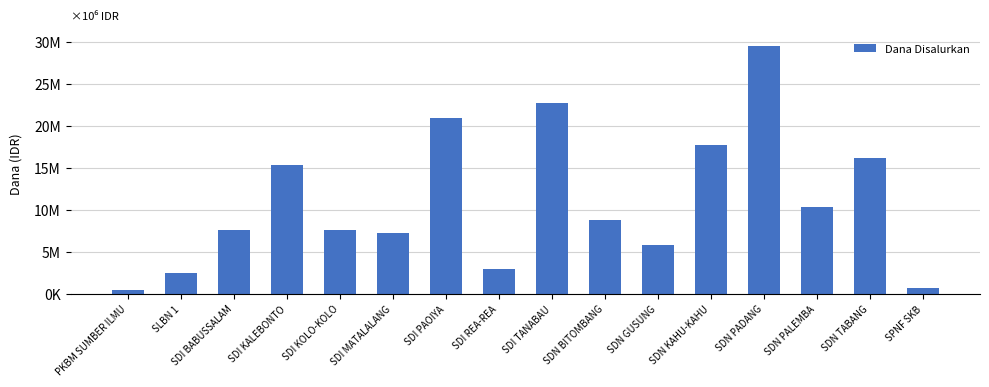

What is the ratio of the value at SDI KOLO-KOLO to the value at SDN TABANG?

0.5